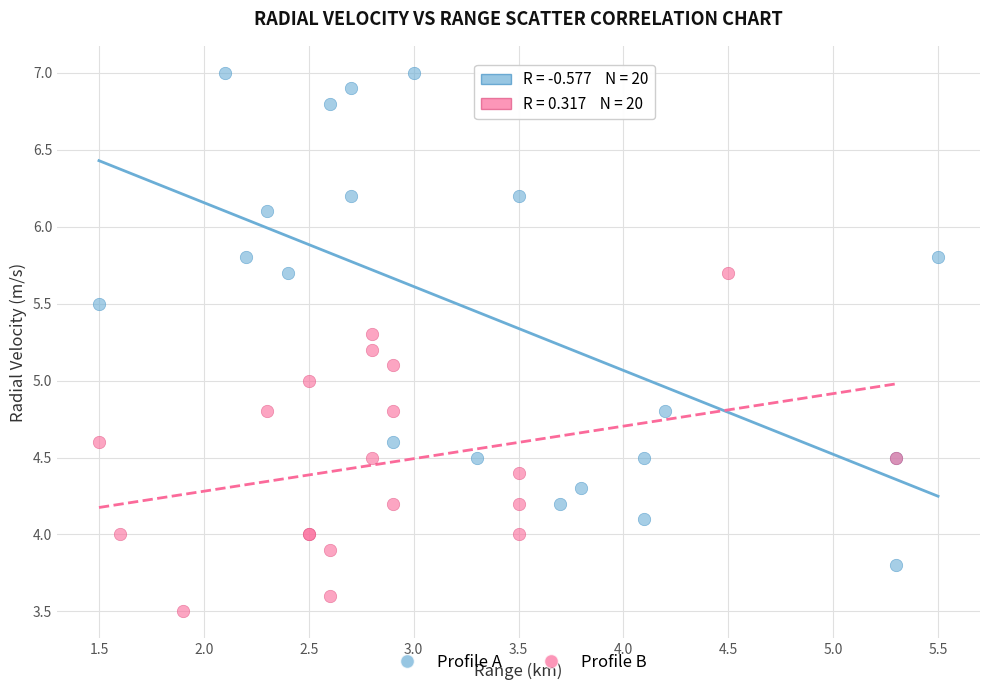

Which series has the largest Y range (max minus min)?

Profile A